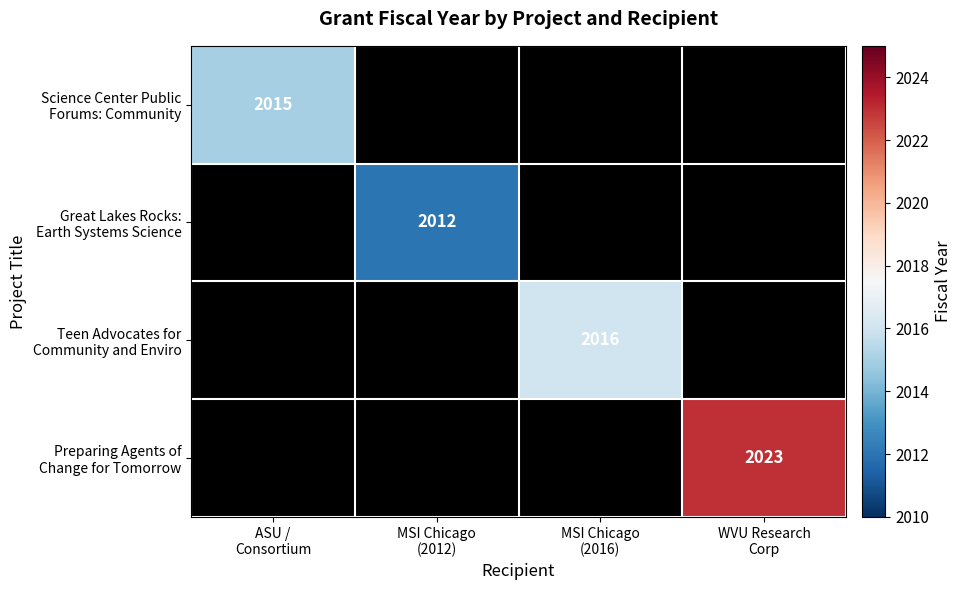

Count the number of categories in the chart.

4